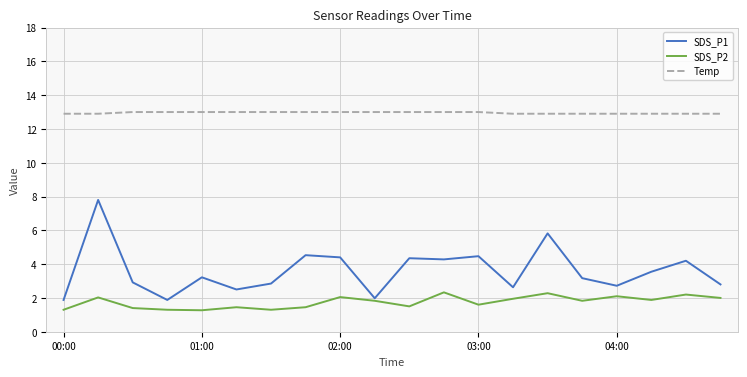

True or false: SDS_P2 and Temp intersect in this chart.

False